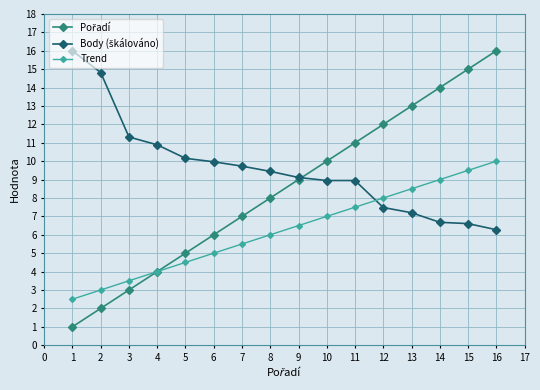

At how many categories does at least one series exceed 2?

16